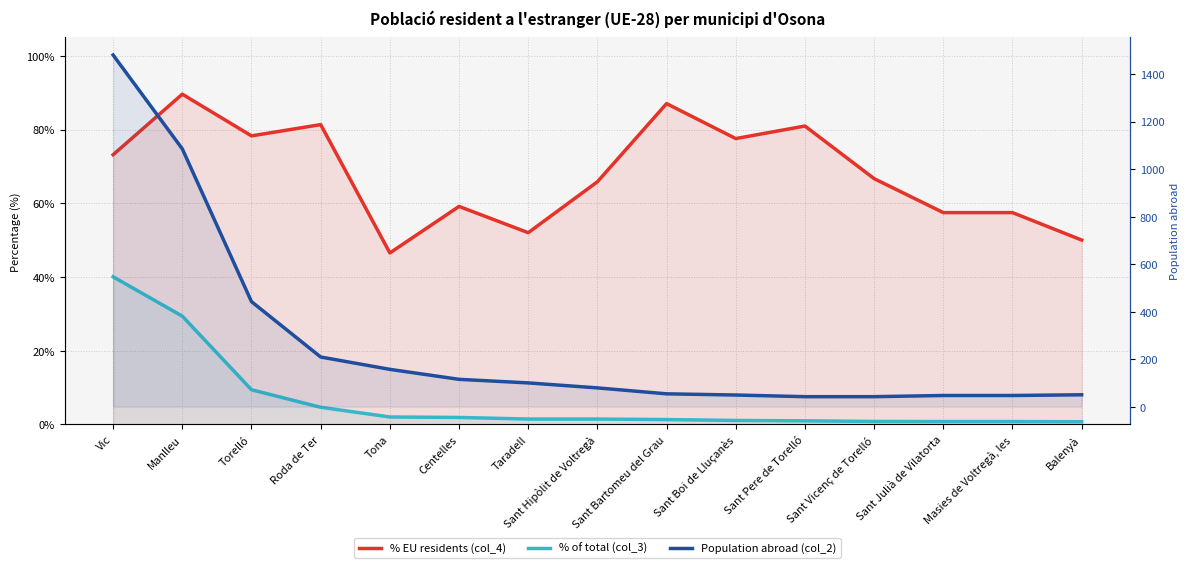

At which label does Population abroad (col_2) reach its minimum?

Sant Pere de Torelló